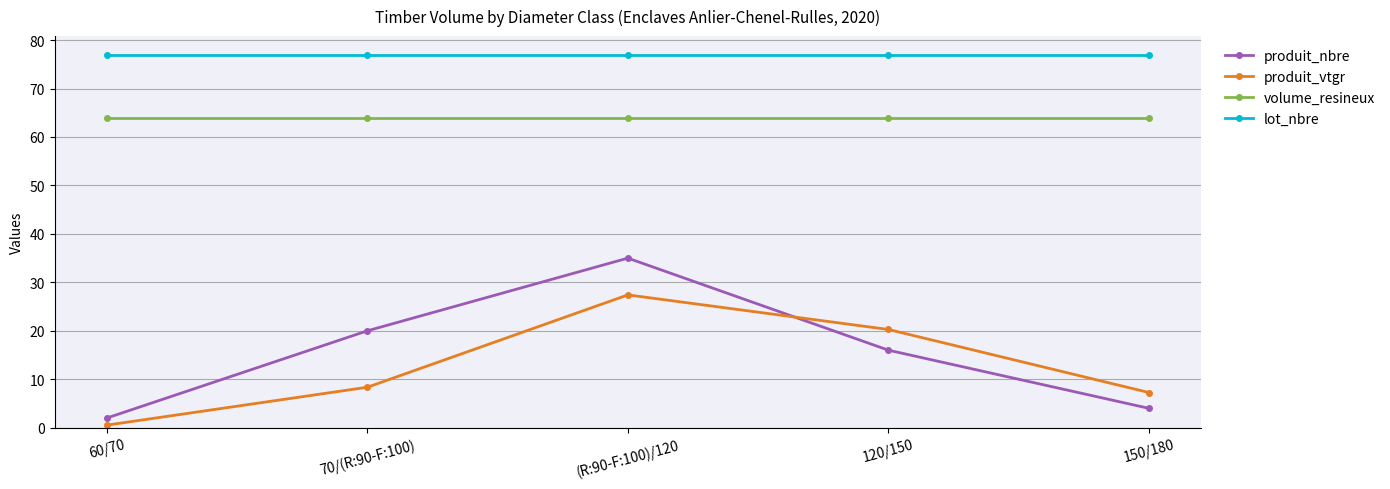

Does the chart have visible grid lines?

Yes